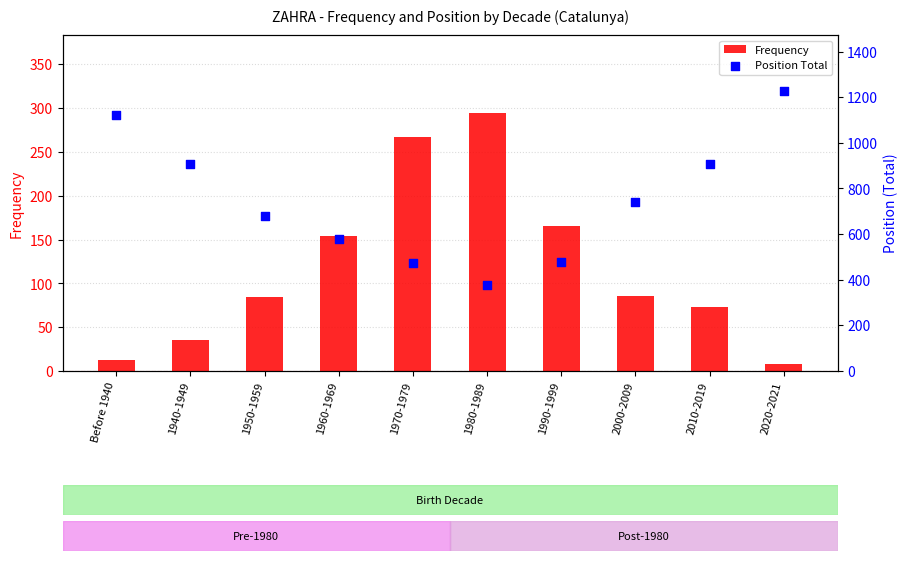

Is the value of Position Total at 1960-1969 greater than the value of Frequency at 2010-2019?

Yes